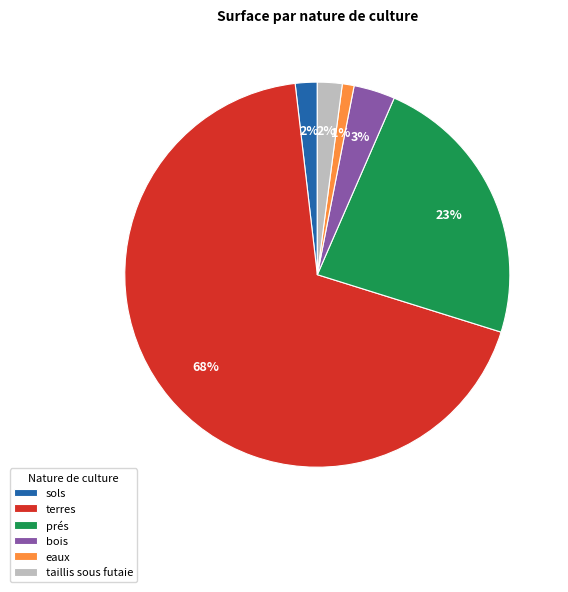

To the nearest percent, what percentage of the pie is sols?

2%